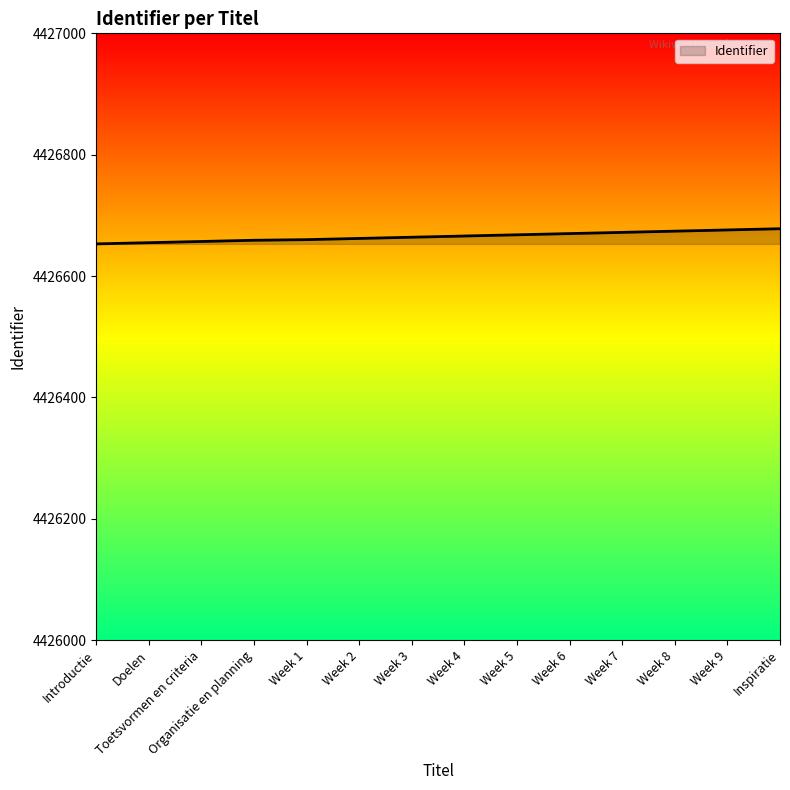

What is the difference between the maximum and minimum values?

25